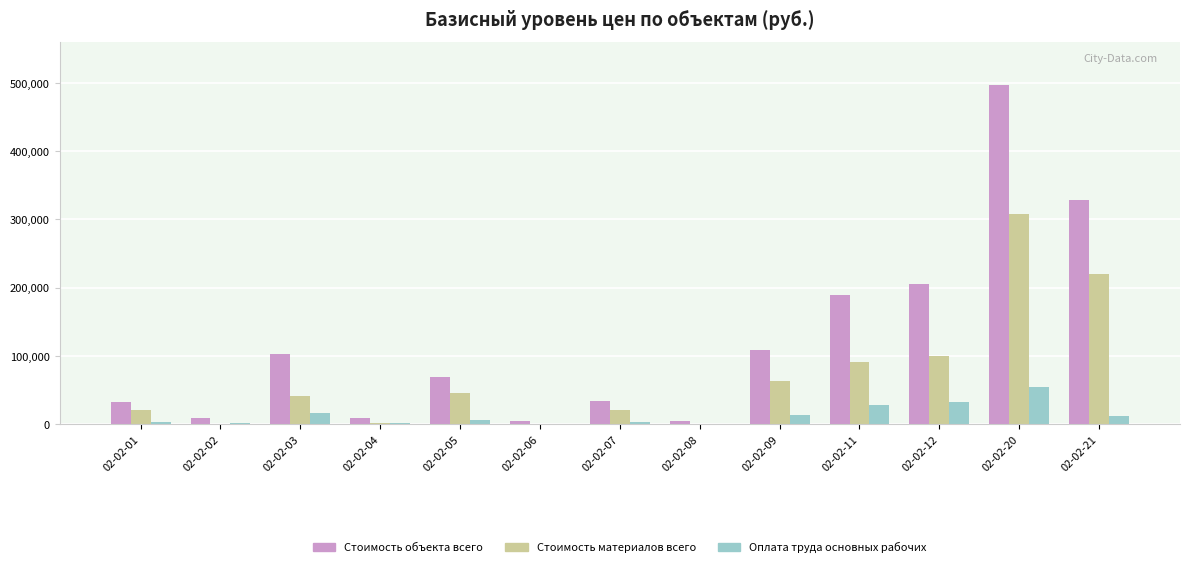

What are all the series names shown in the legend?

Стоимость объекта всего, Стоимость материалов всего, Оплата труда основных рабочих